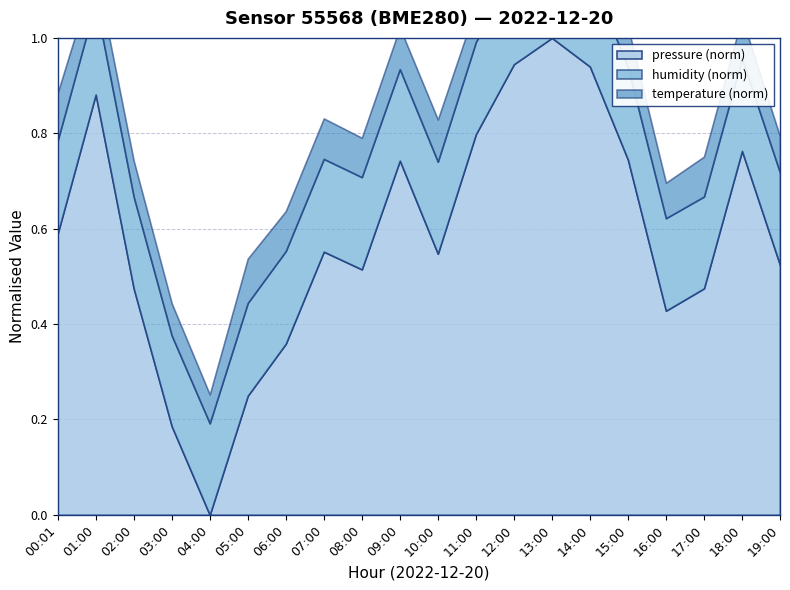

What position from the right is 09:00?

11